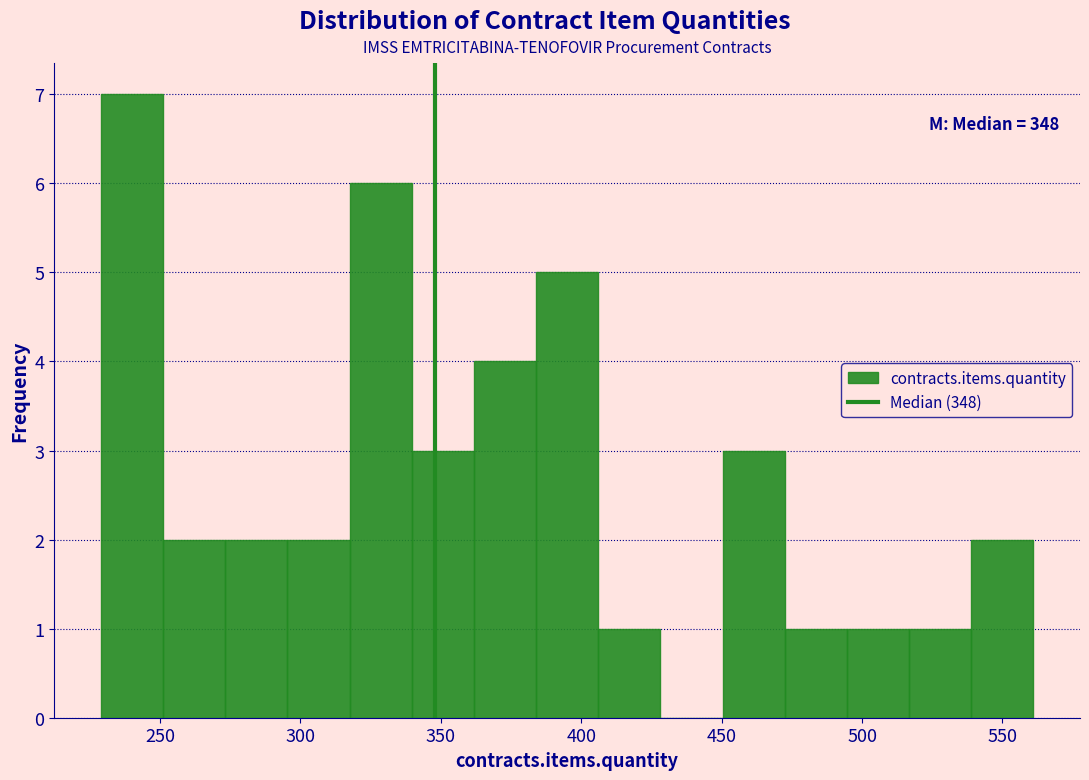

Which range on the x-axis has the tallest bar?

230 to 250